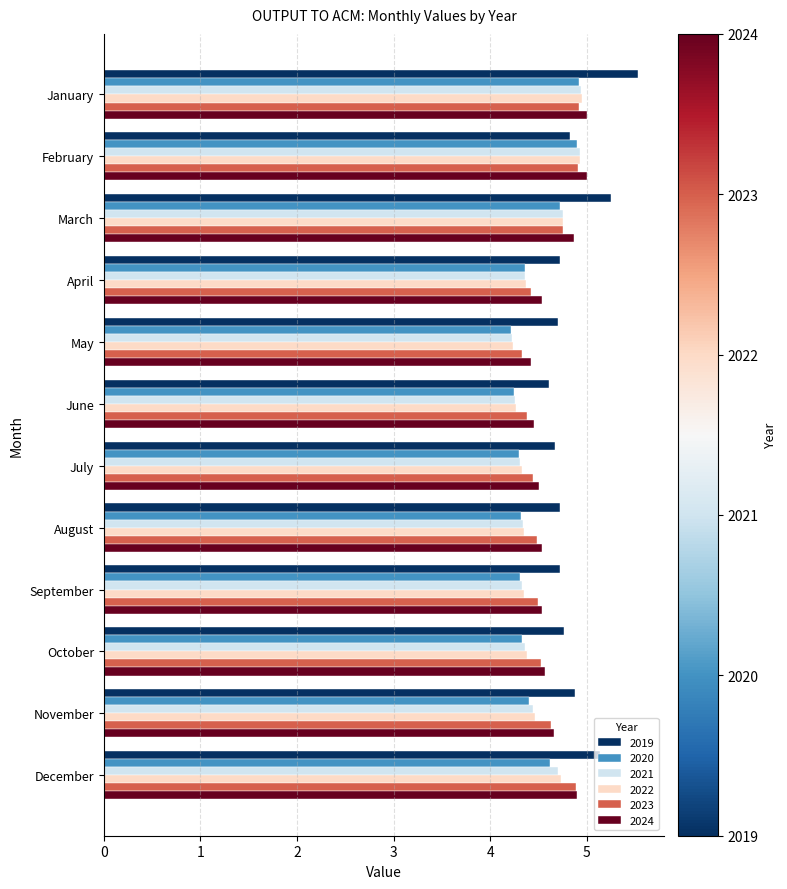

What is the minimum value for 2022?

4.2